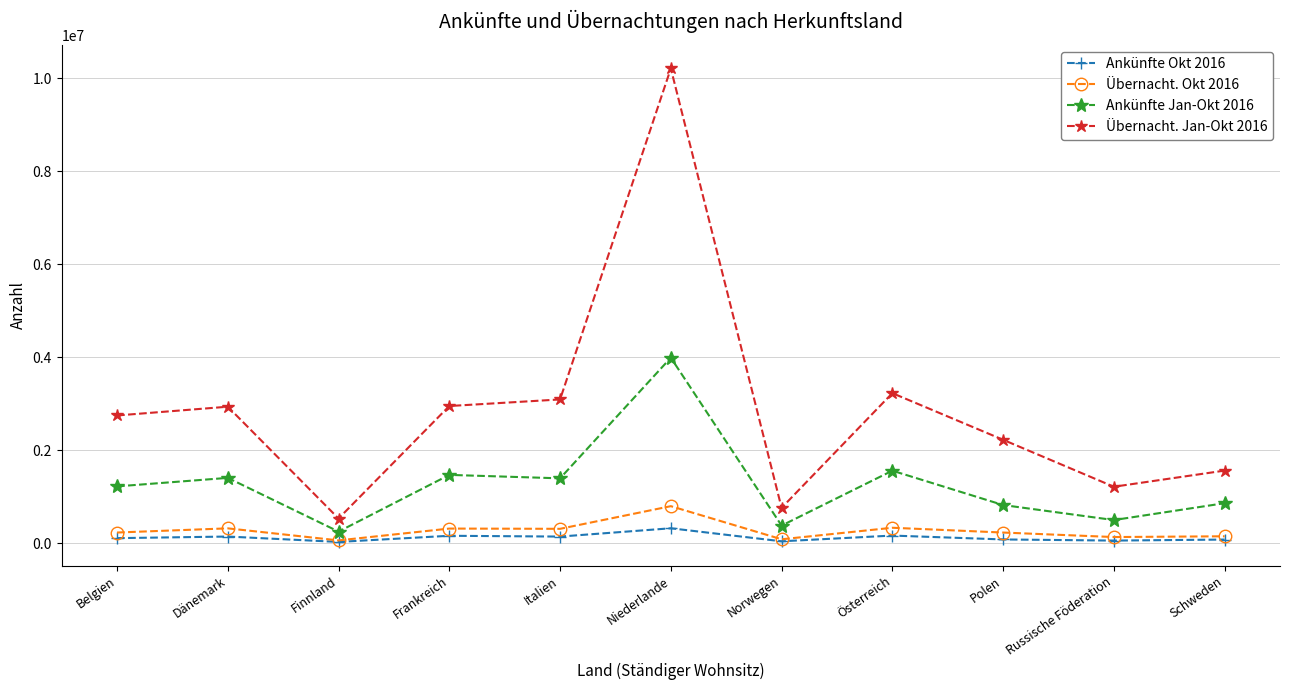

At which category is the sum across all series the highest?

Niederlande